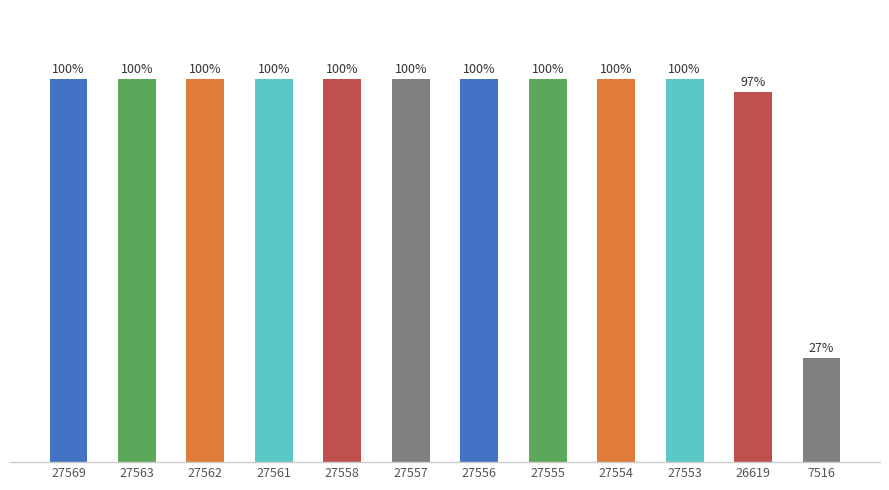

At which category does the chart reach its minimum across all series?

7516